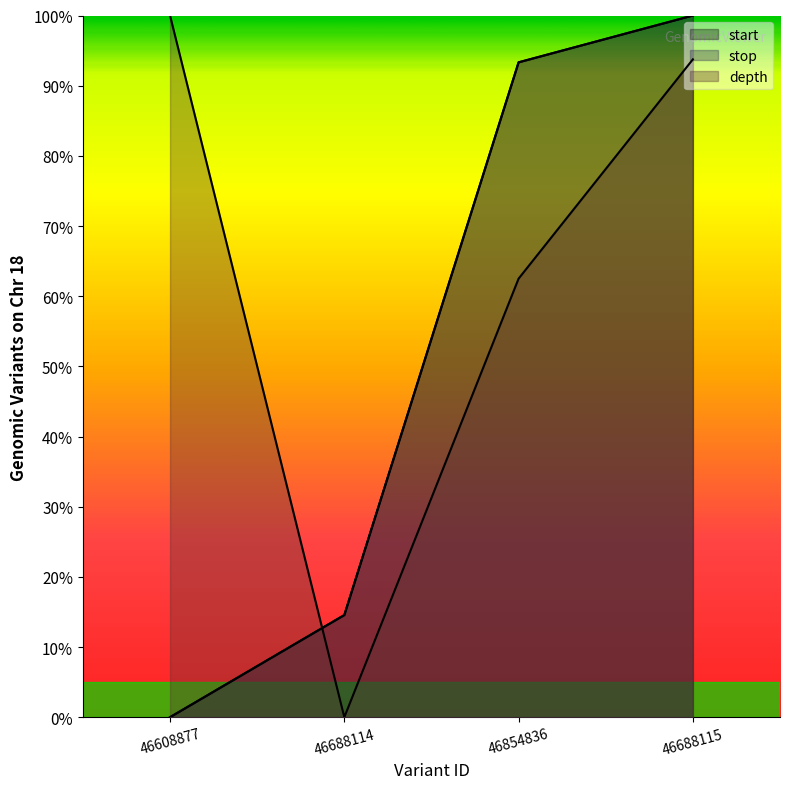

True or false: stop and start intersect in this chart.

False